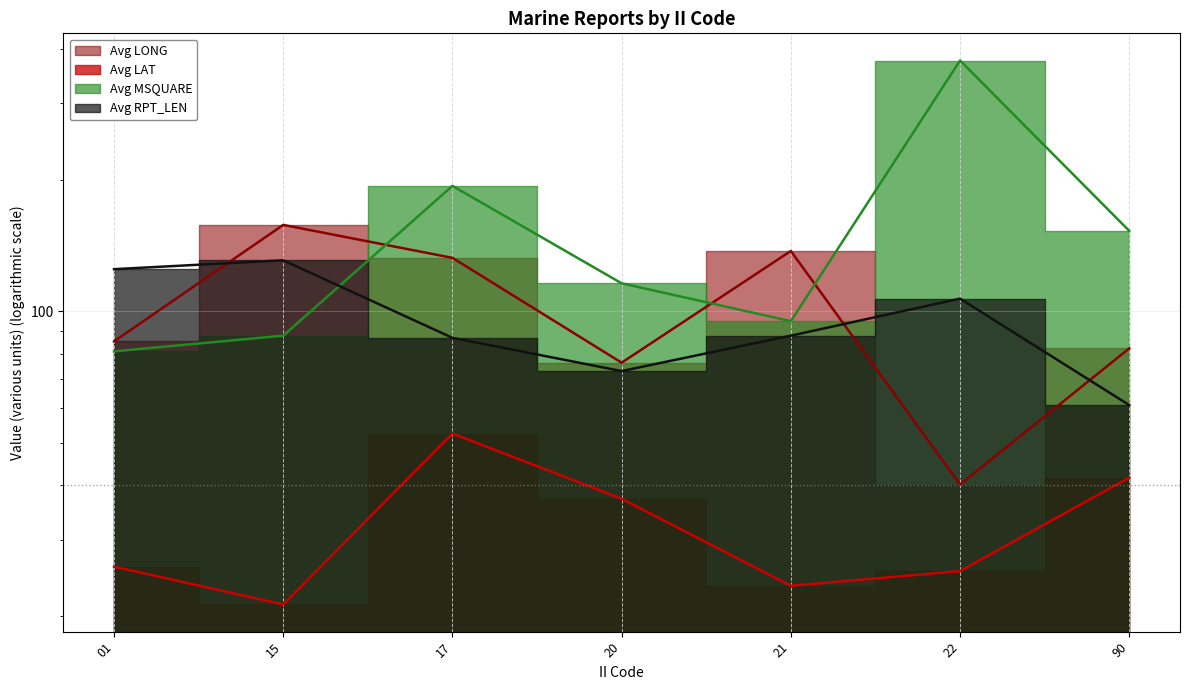

How many lines are shown in the chart?

4